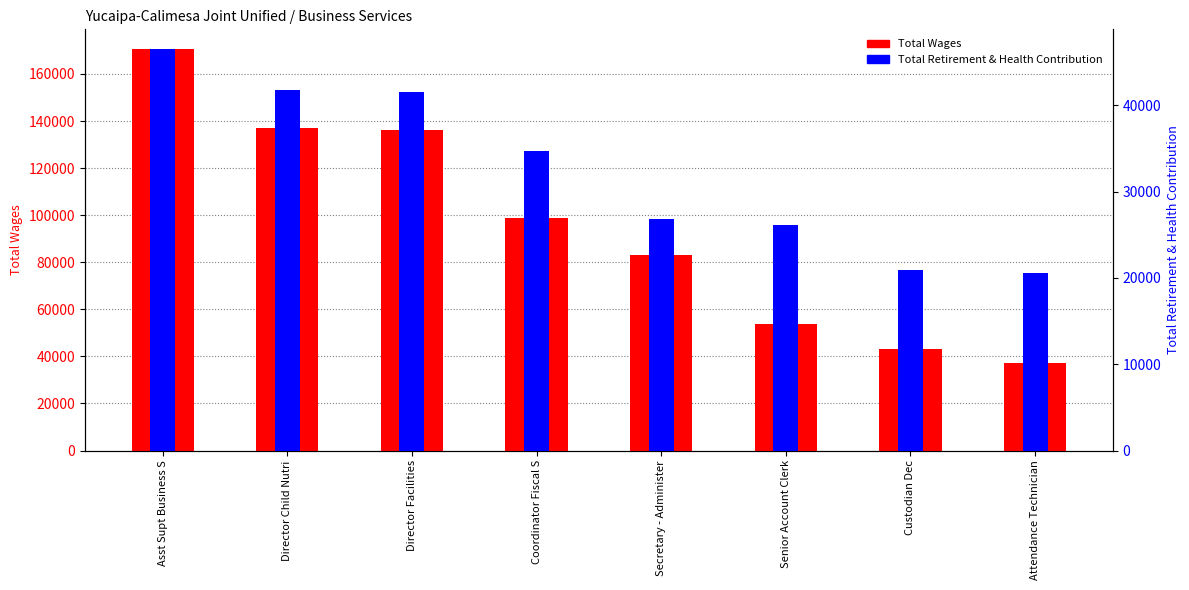

Which series has the largest total across all categories?

Total Wages